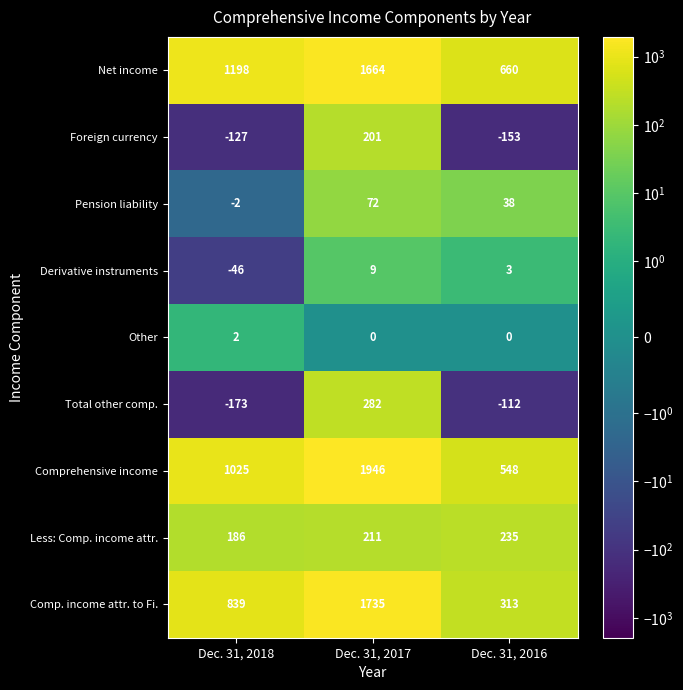

Which series changed the most between Dec. 31, 2017 and Dec. 31, 2016?

Comp. income attr. to Fi.